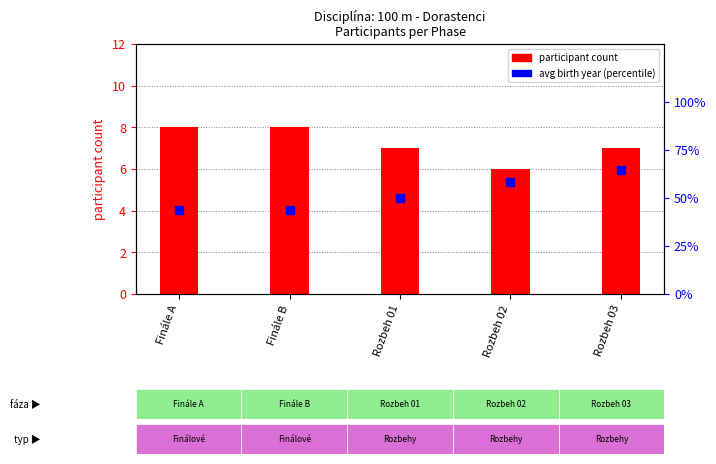

Which series reaches the minimum Y coordinate?

participant count